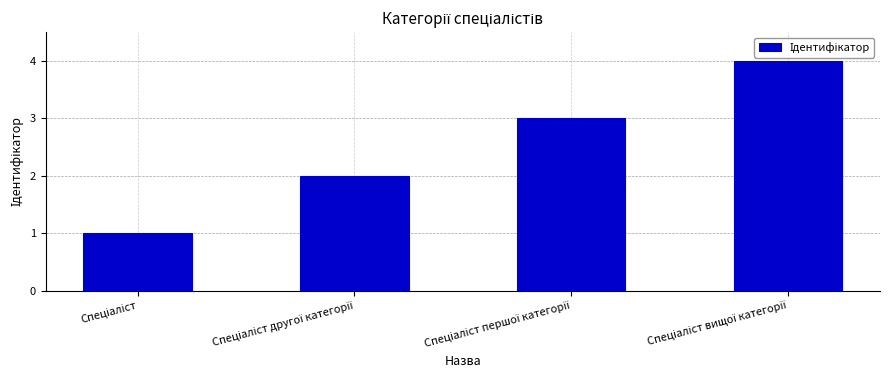

What is the greatest value displayed?

4